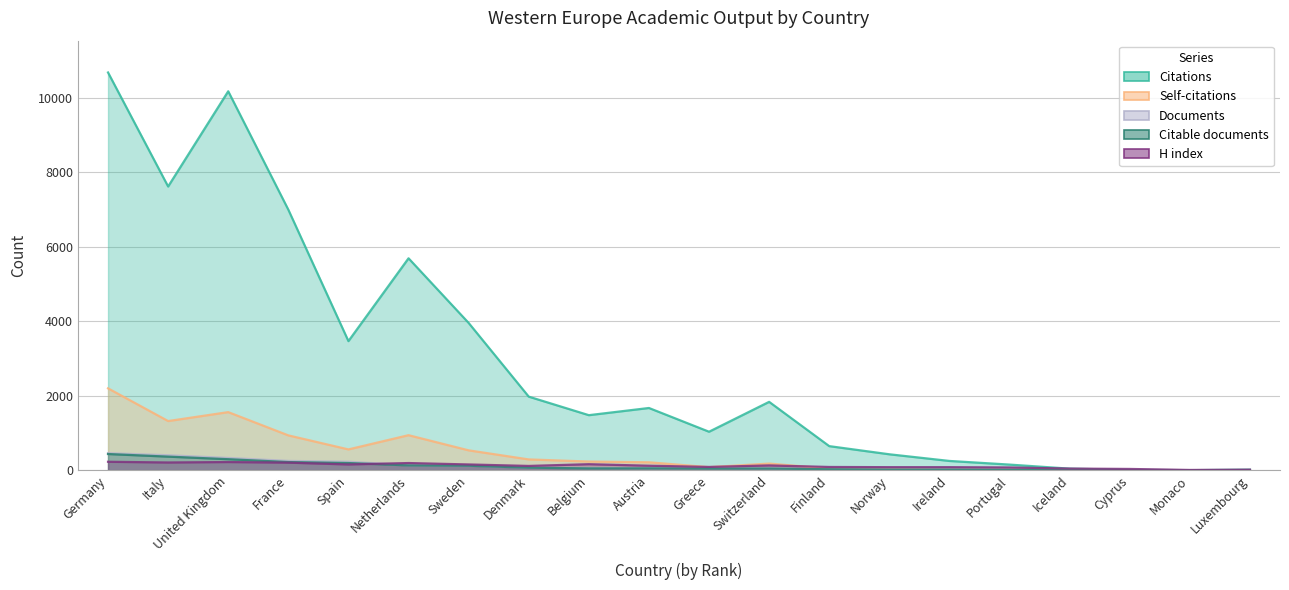

Reading left to right, extract all data points from this chart.

Citations: 10687	7623	10182	7000	3468	5694	3957	1976	1478	1671	1033	1836	646	427	248	150	41	9	0	14
Self-citations: 2199	1320	1560	935	558	940	533	289	232	212	81	177	43	31	13	16	12	0	0	0
Documents: 456	401	328	249	227	133	124	70	56	53	51	48	25	17	14	12	3	1	1	1
Citable documents: 434	364	295	218	192	129	120	67	48	49	44	44	25	16	14	10	3	1	0	1
H index: 226	207	219	203	154	192	154	114	161	120	87	128	86	81	81	73	43	33	6	14